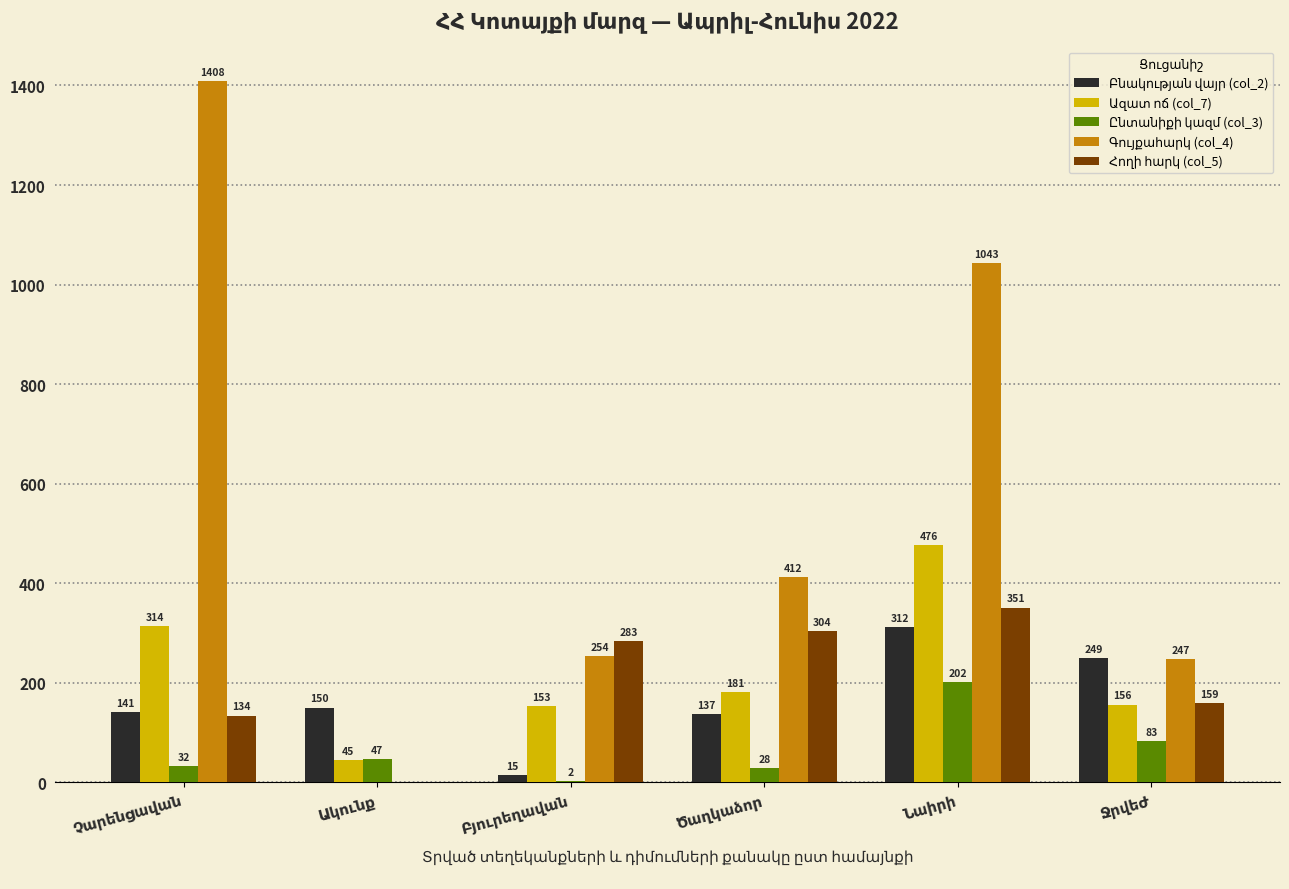

What is the minimum value for Բնակության վայր (col_2)?

15